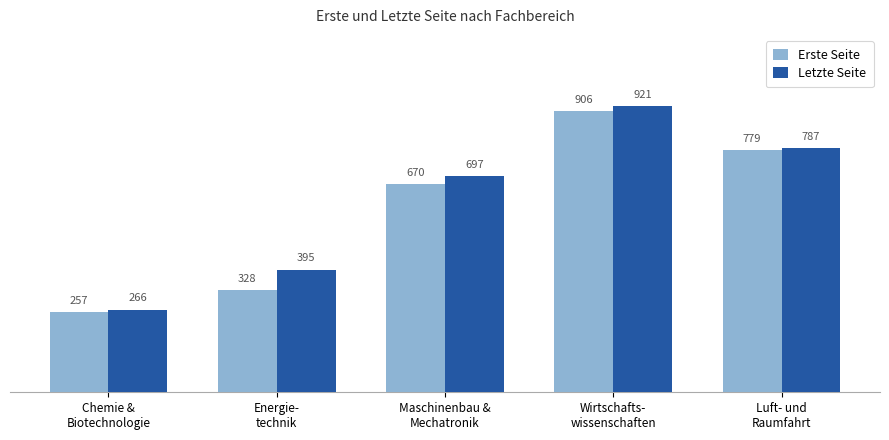

List the labels in order of Erste Seite value, smallest first.

Chemie &
Biotechnologie, Energie-
technik, Maschinenbau &
Mechatronik, Luft- und
Raumfahrt, Wirtschafts-
wissenschaften